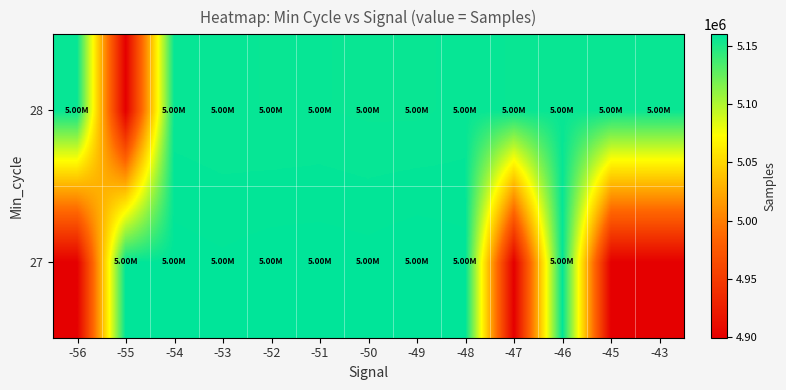

What is the difference between the highest and lowest values at -49?

3281.0